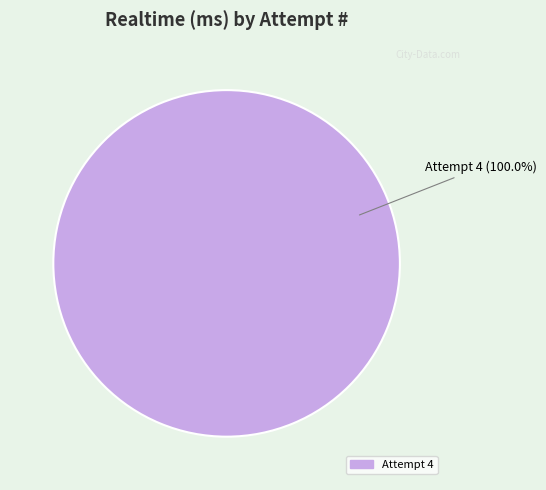

Count the number of slices in the pie.

1